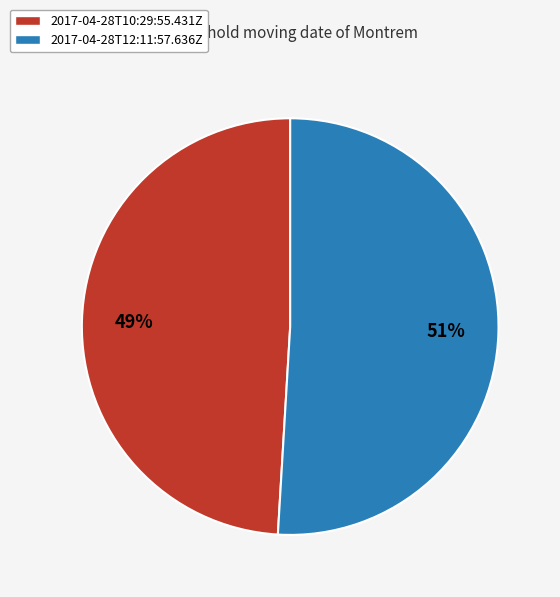

Is the sum of 2017-04-28T10:29:55.431Z and 2017-04-28T12:11:57.636Z greater than half?

Yes